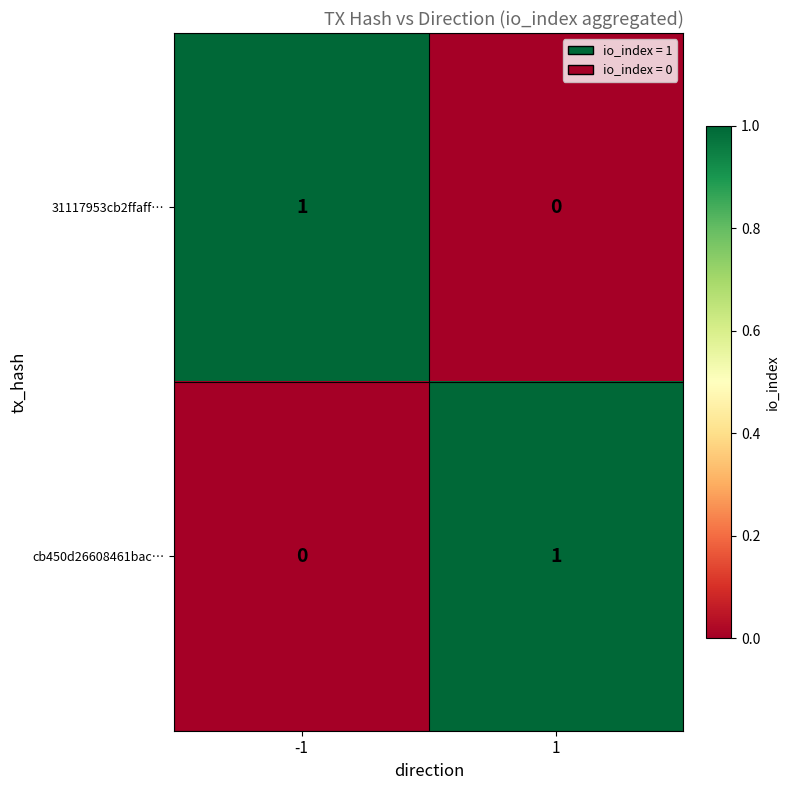

Reading right to left, extract all data points from this chart.

31117953cb2ffaff…: 0	1
cb450d26608461bac…: 1	0